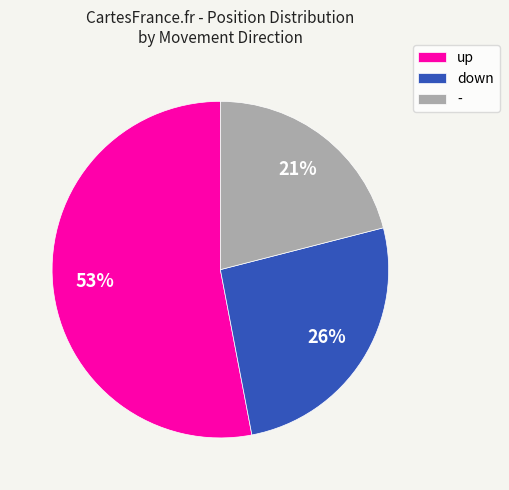

How many segments does this pie chart have?

3